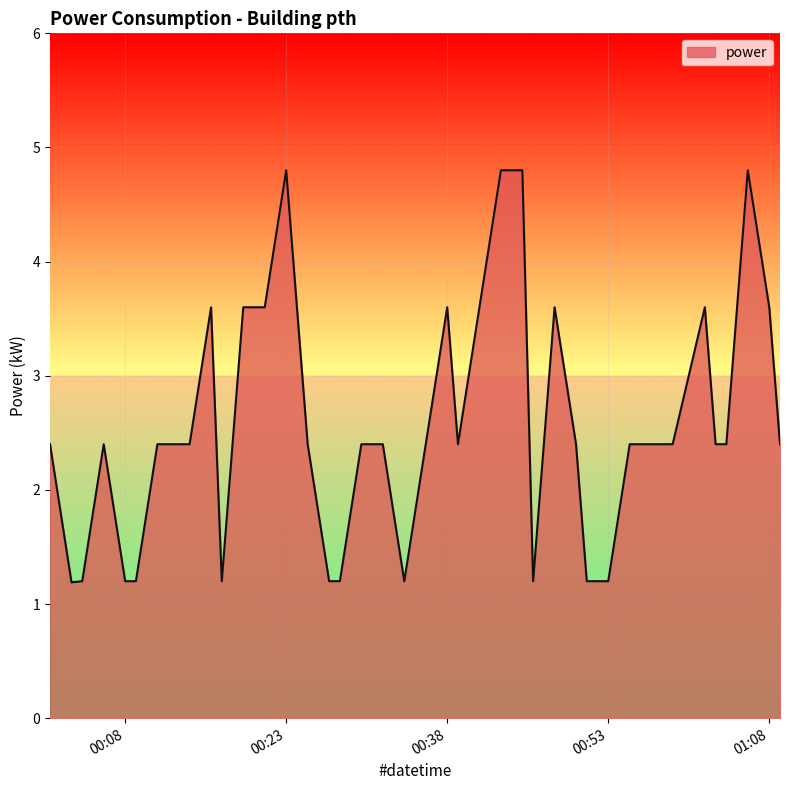

What is the difference between the maximum and minimum values?

3.6